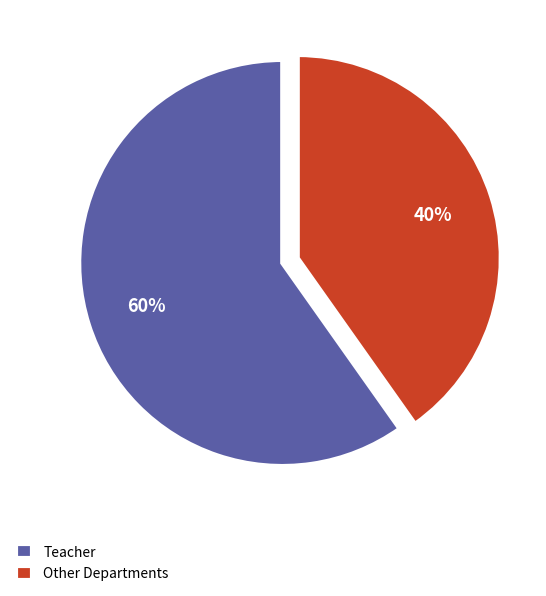

To the nearest percent, what portion does Other Departments represent?

40%